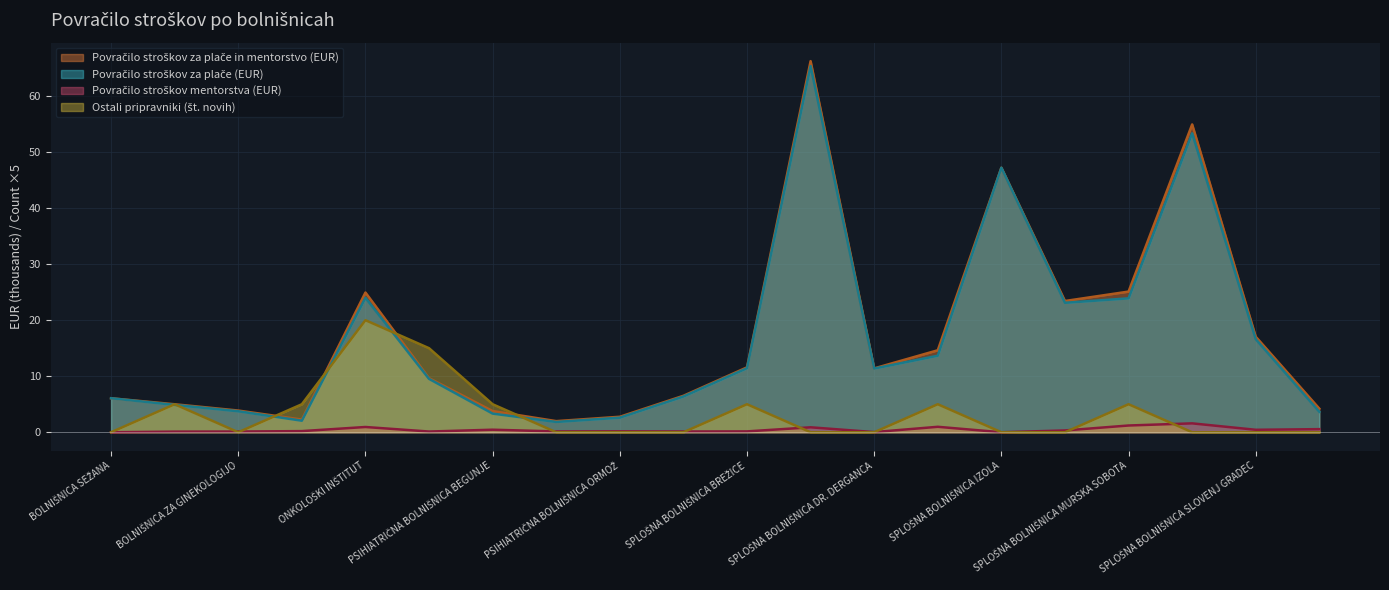

True or false: Povračilo stroškov za plače (EUR) and Povračilo stroškov za plače in mentorstvo (EUR) intersect in this chart.

False